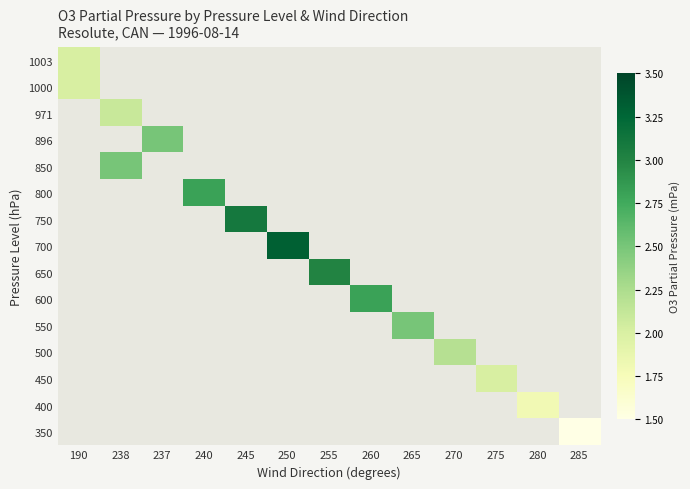

At which category does the chart reach its peak across all series?

250